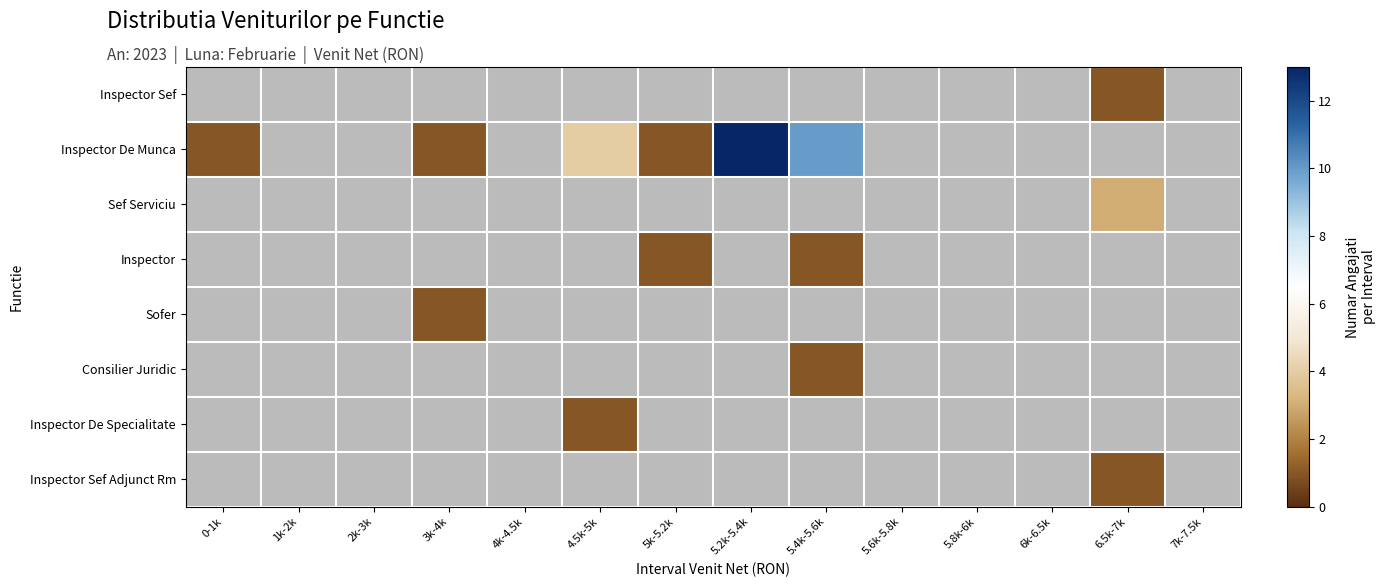

How many data points in Inspector De Munca are above 10?

1